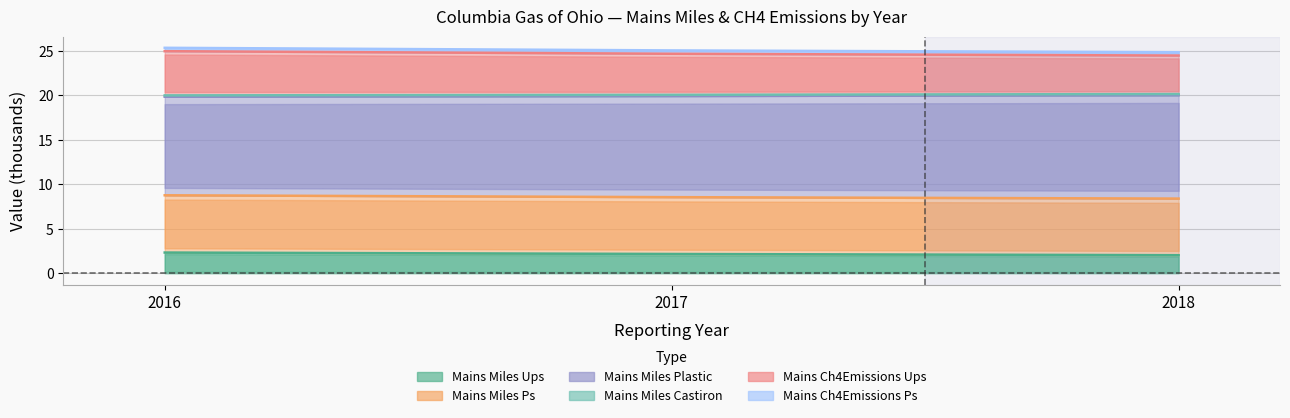

Where is MAINS_MILES_UPS nearest to the value 2?

2018